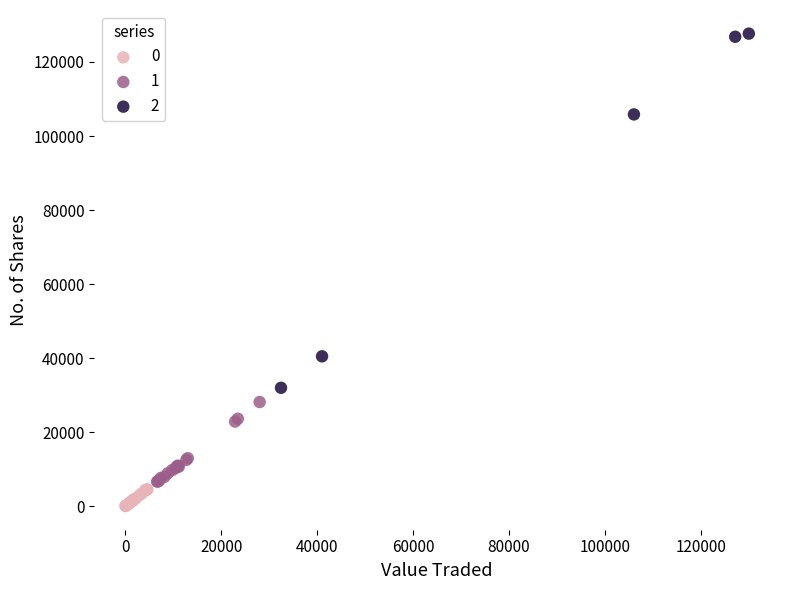

Which series contains the lowest Y value?

0